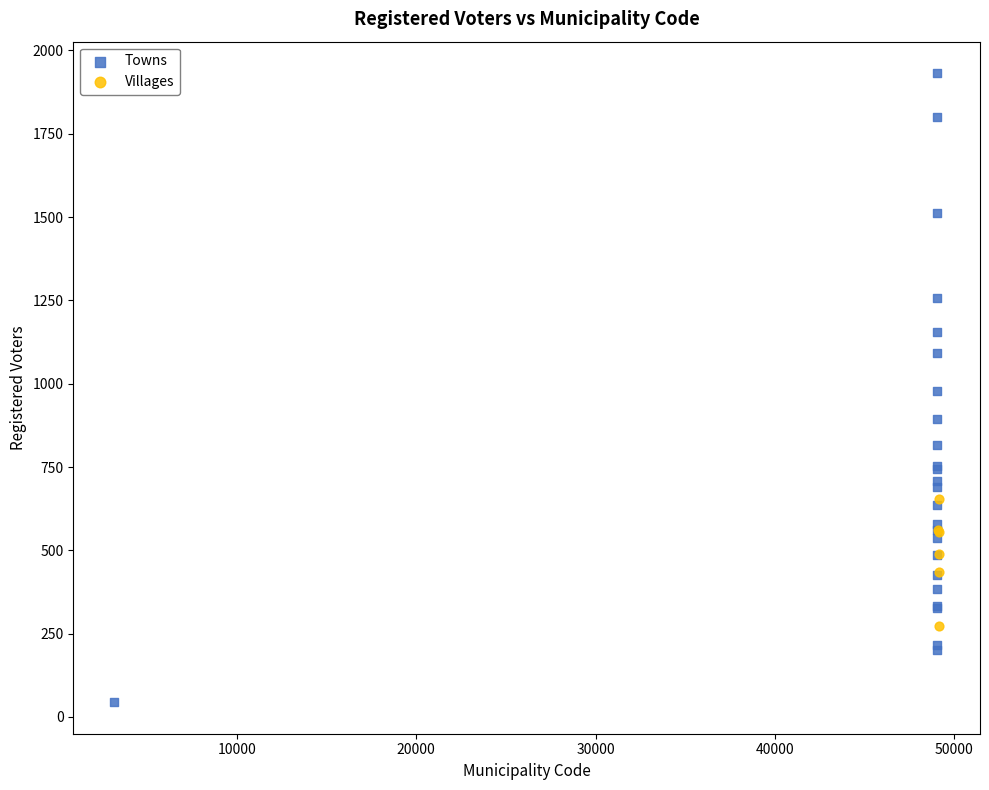

Which series reaches the maximum Y coordinate?

Towns